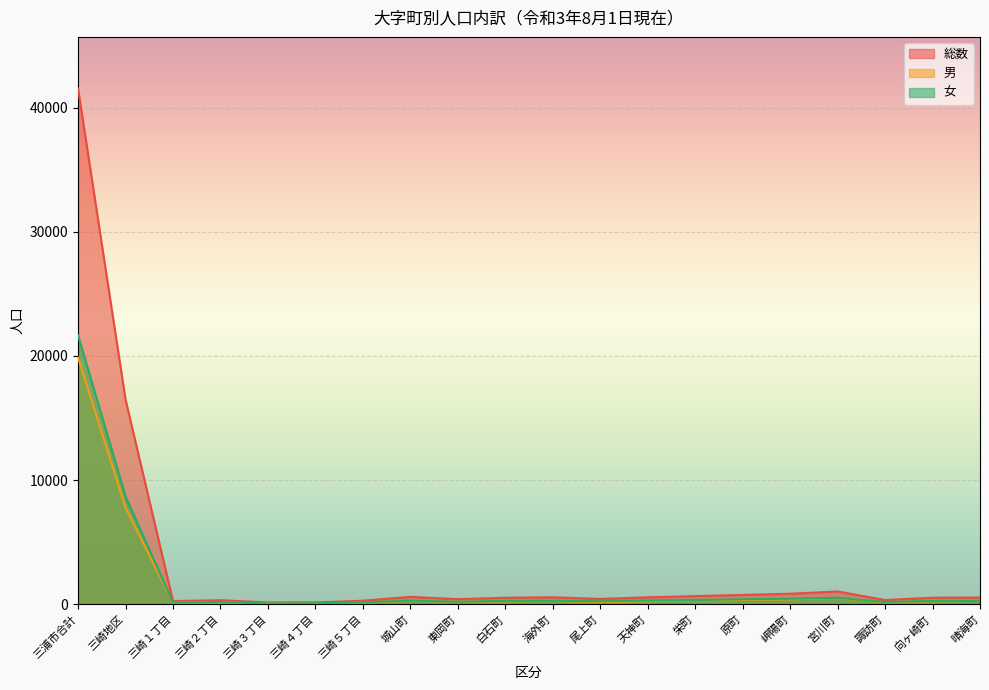

True or false: 総数 and 男 intersect in this chart.

False